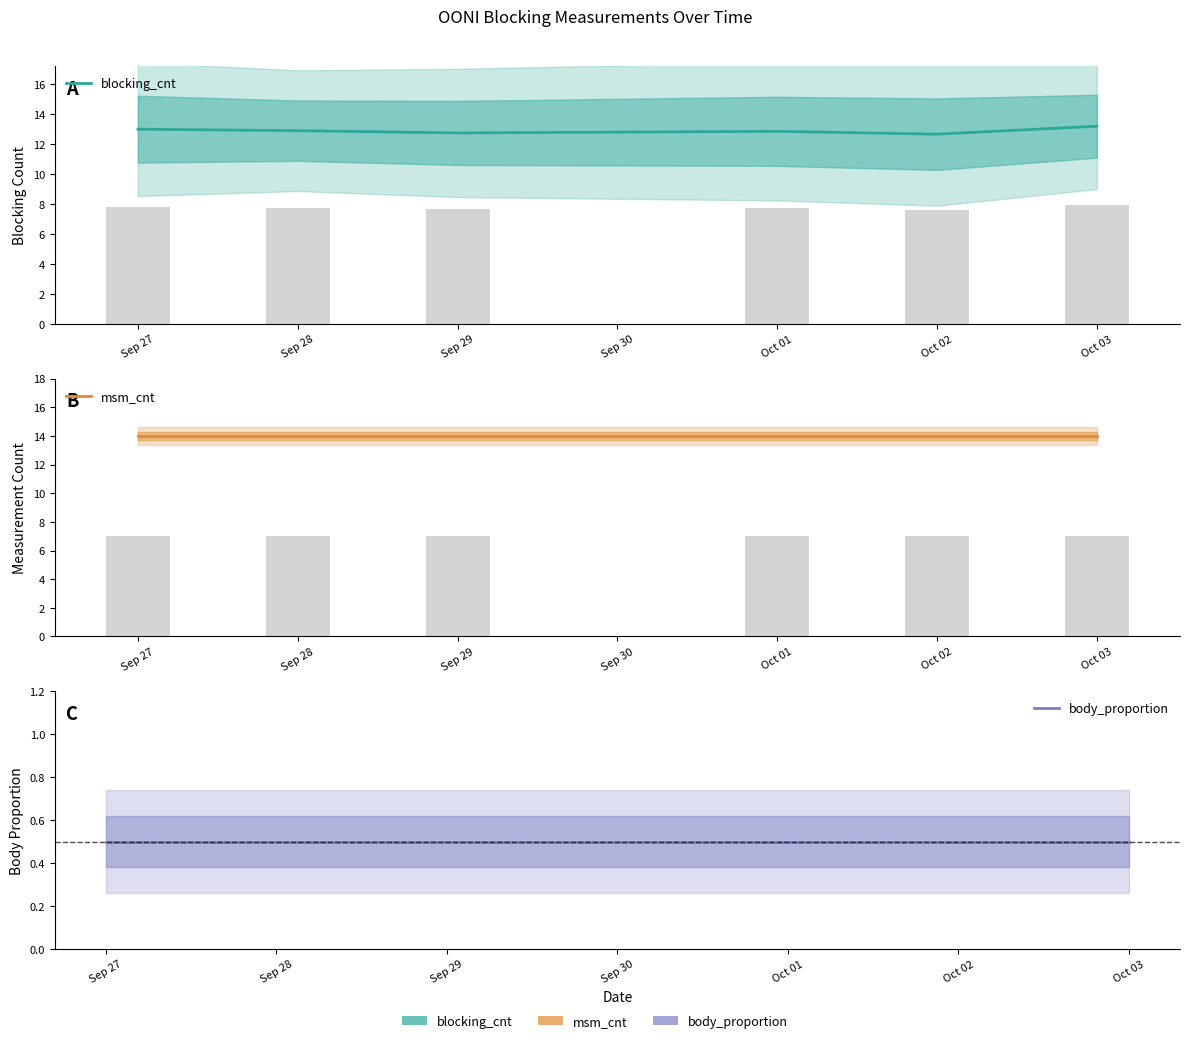

What is the total value across all series at Oct 03?

27.7